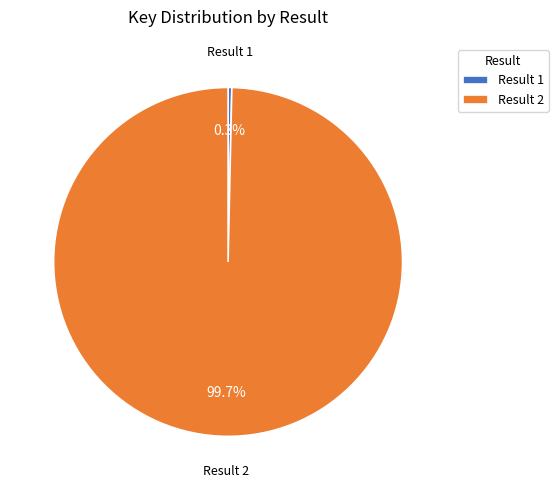

How much of the chart is everything except Result 2?

0.3%